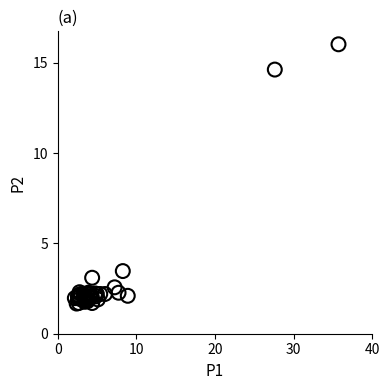

What Y value in the scatter plot is closest to 8?

3.5